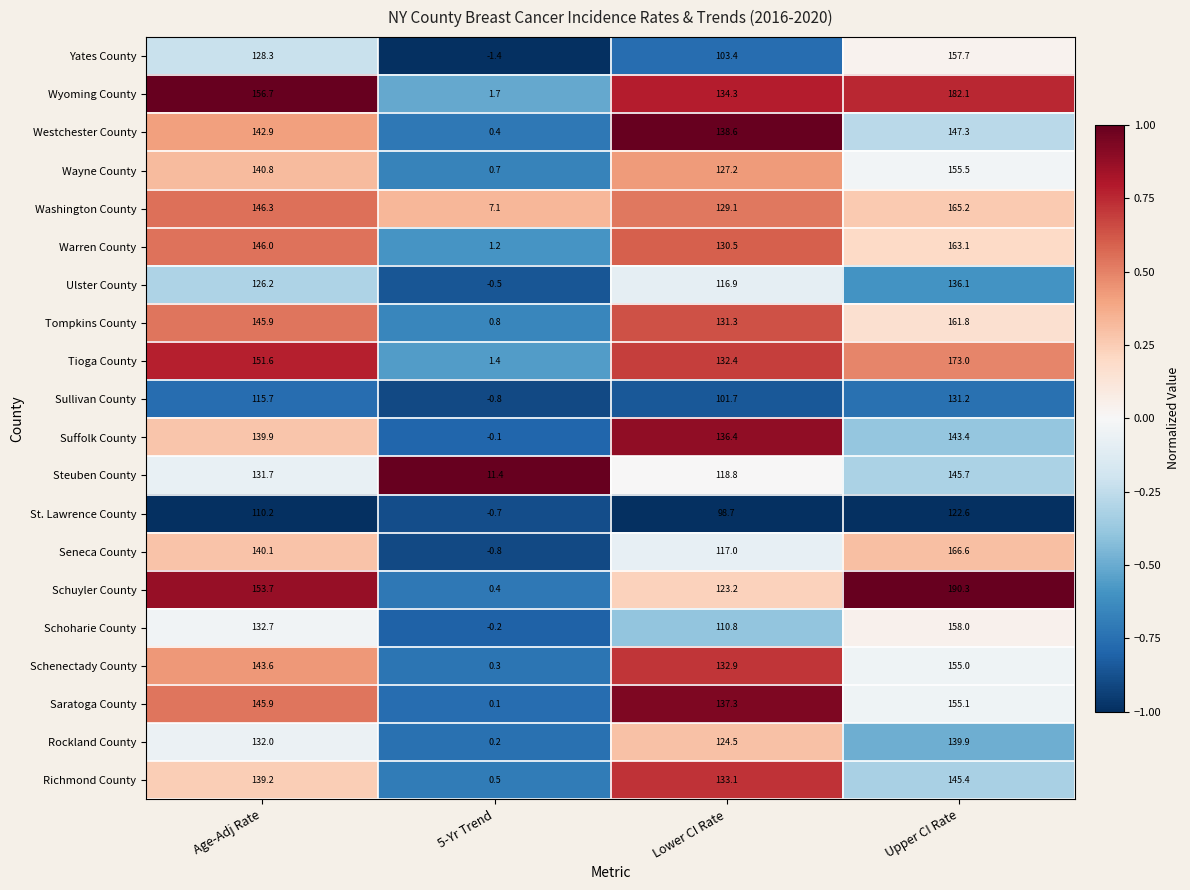

What is the difference between the Schoharie County values at Lower CI Rate and Age-Adj Rate?

21.9